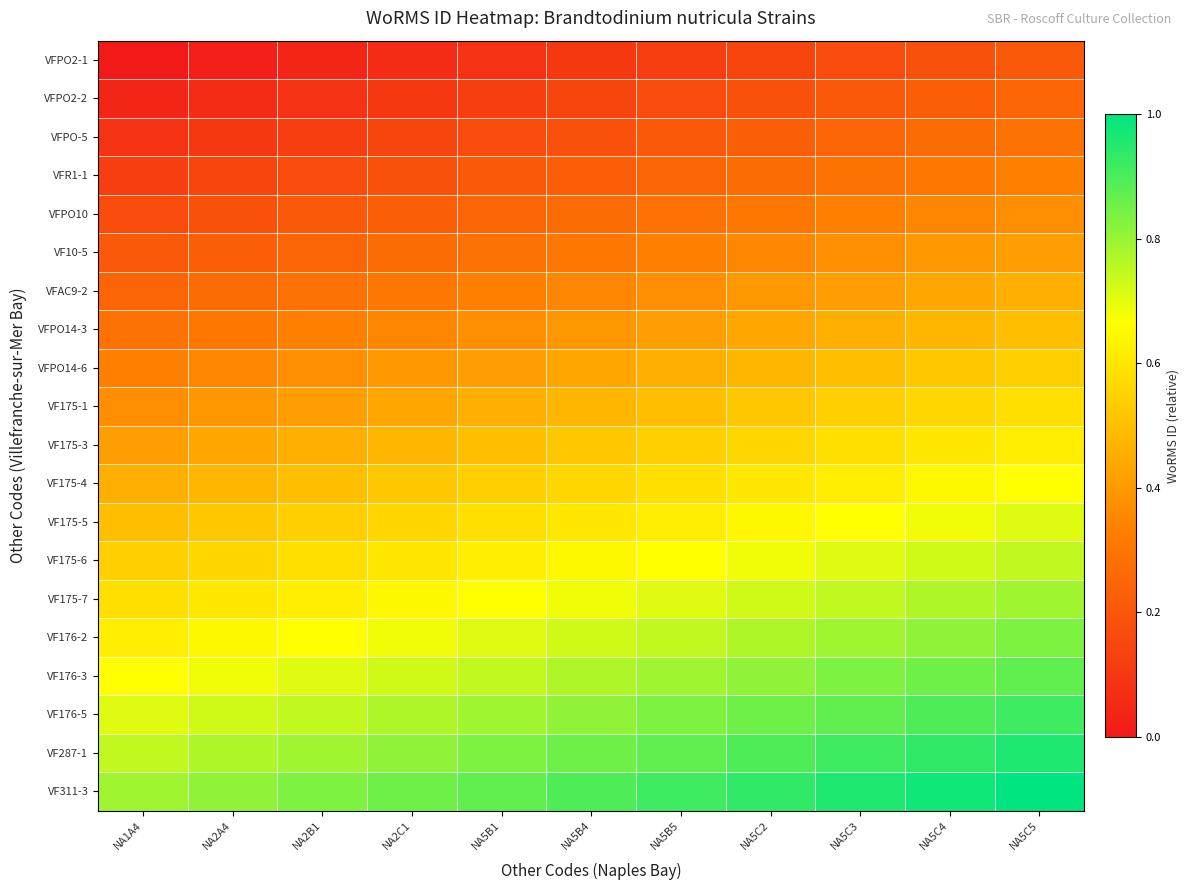

What is the spread (max minus min) of values at NA2B1?

0.8